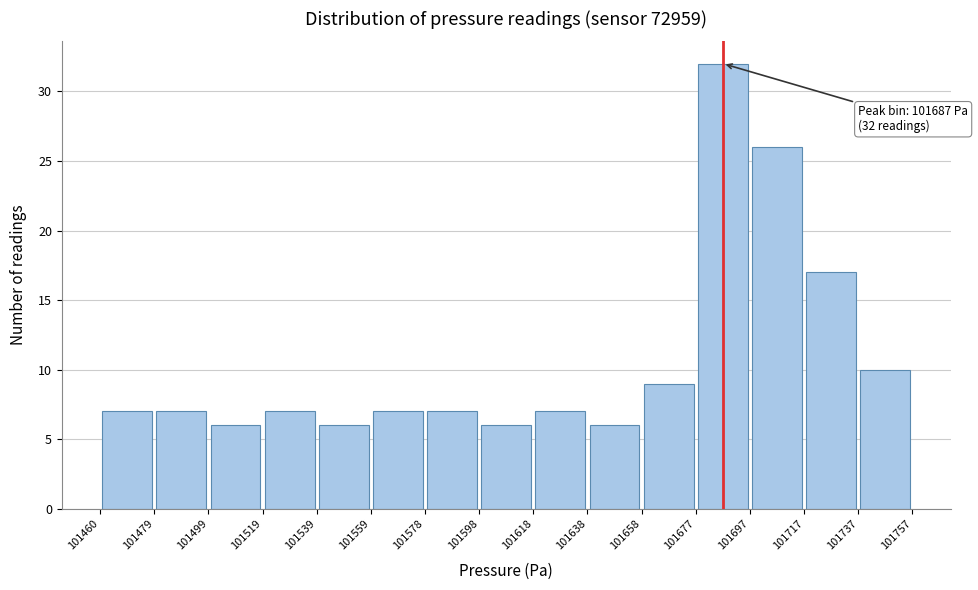

Over which range of the x-axis is the bar tallest?

101677 to 101697